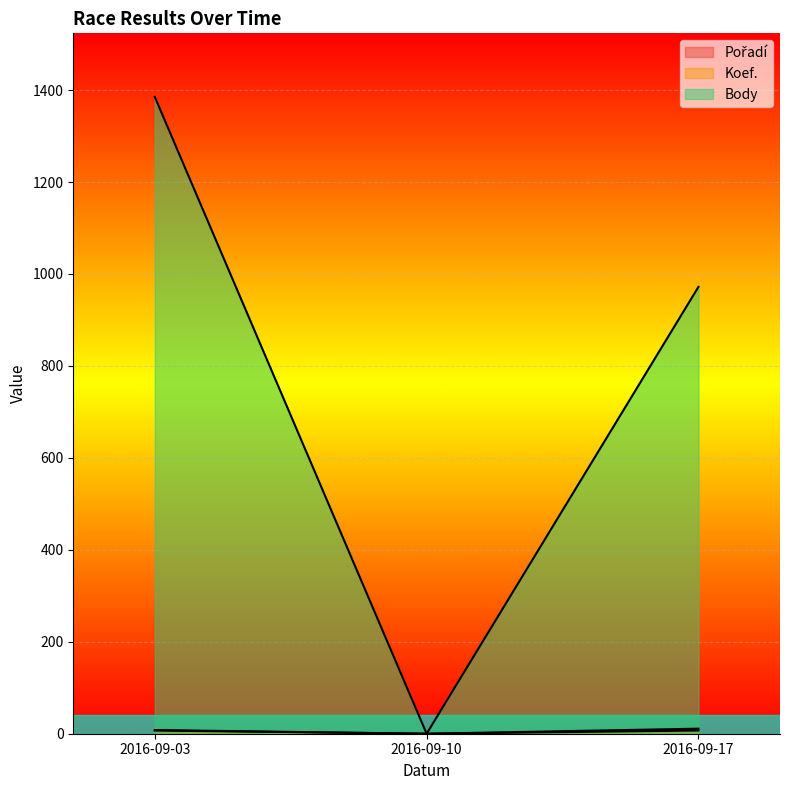

How many values in Body are above zero?

2